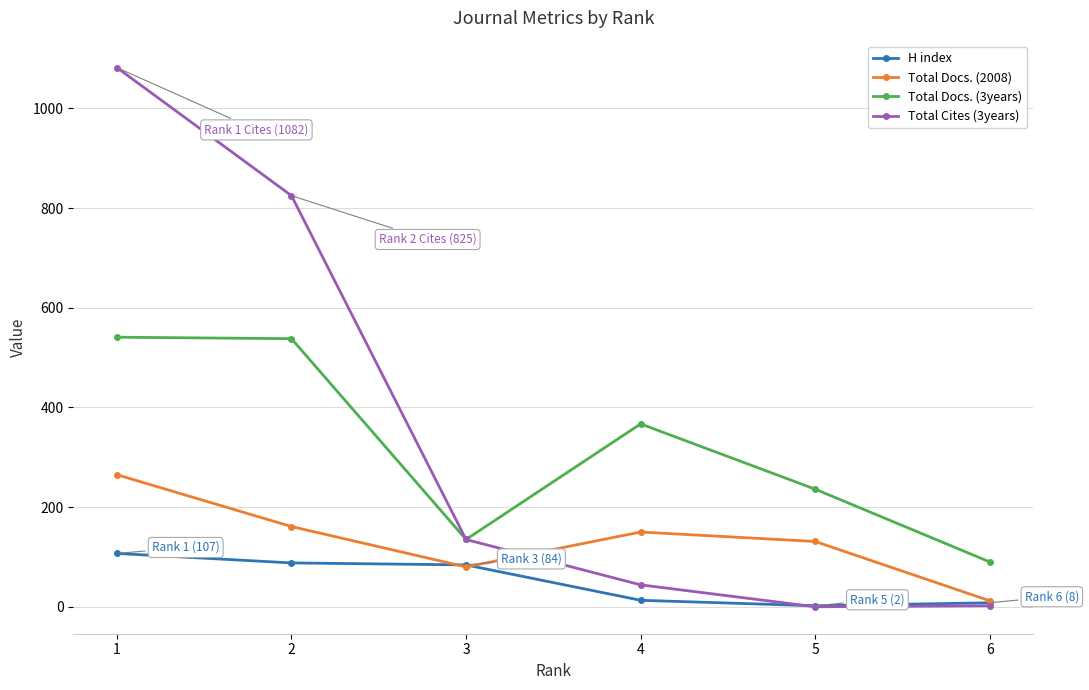

At which label does Total Cites (3years) first exceed 135?

1